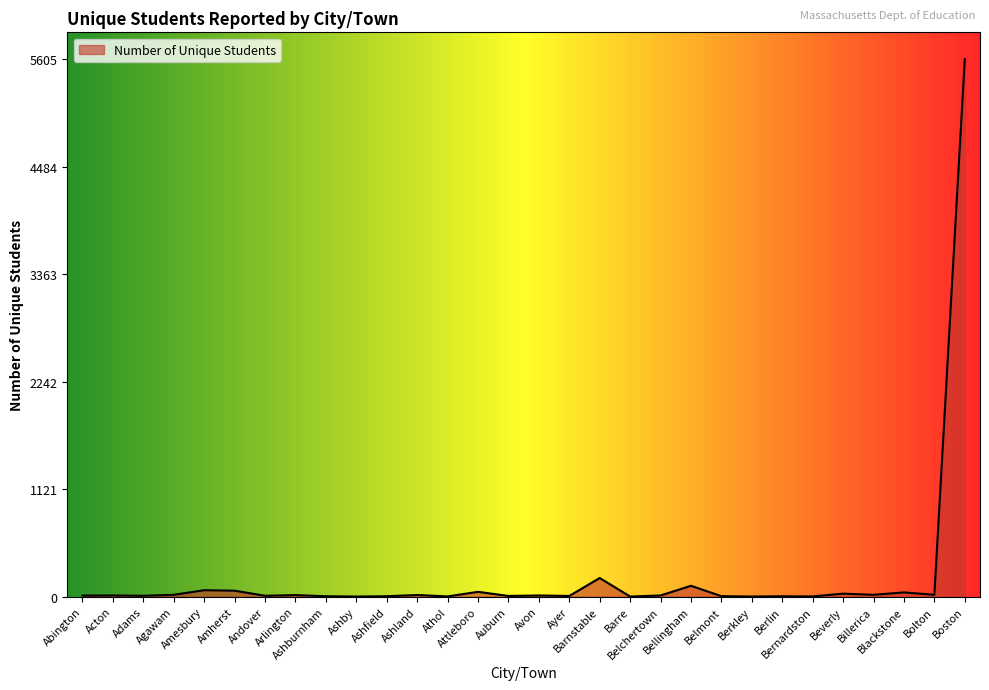

What is the difference between the maximum and minimum values?

5604